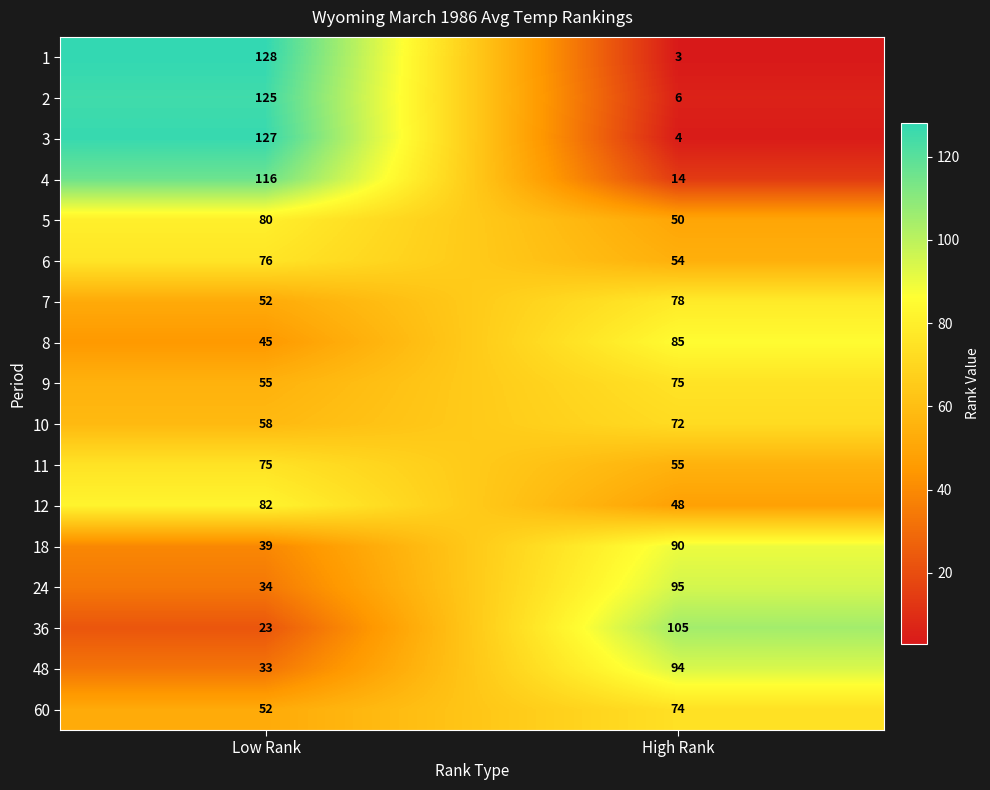

Where is 8 nearest to the value 65?

Low Rank